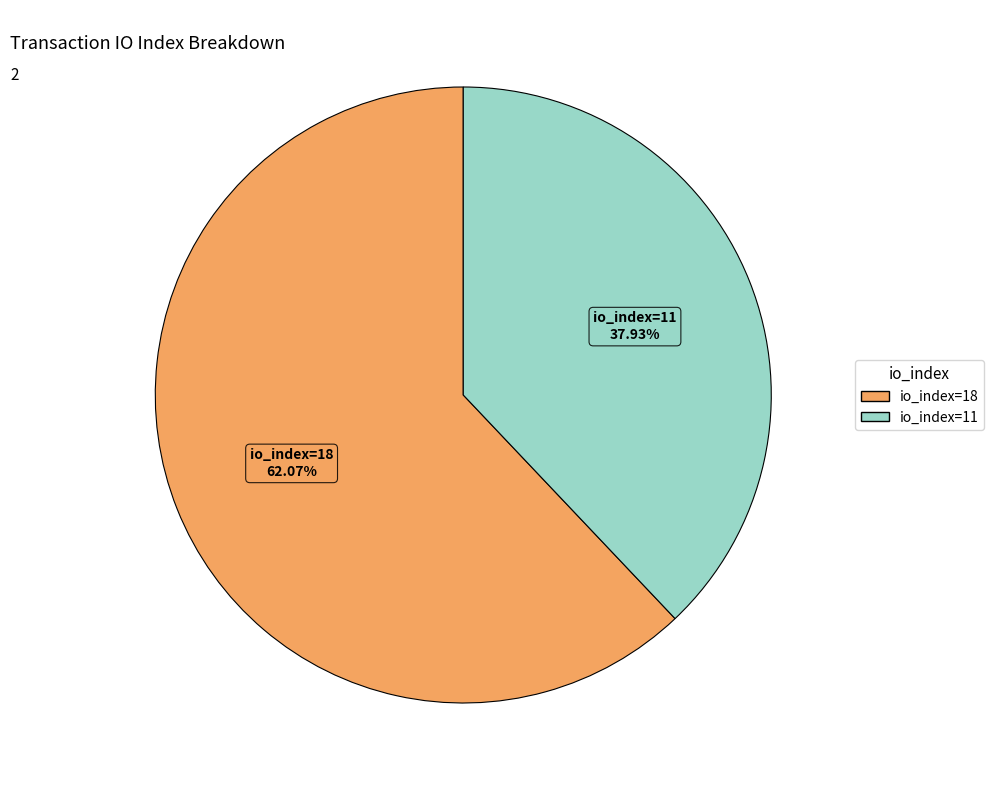

Between io_index=11 and io_index=18, which is larger?

io_index=18